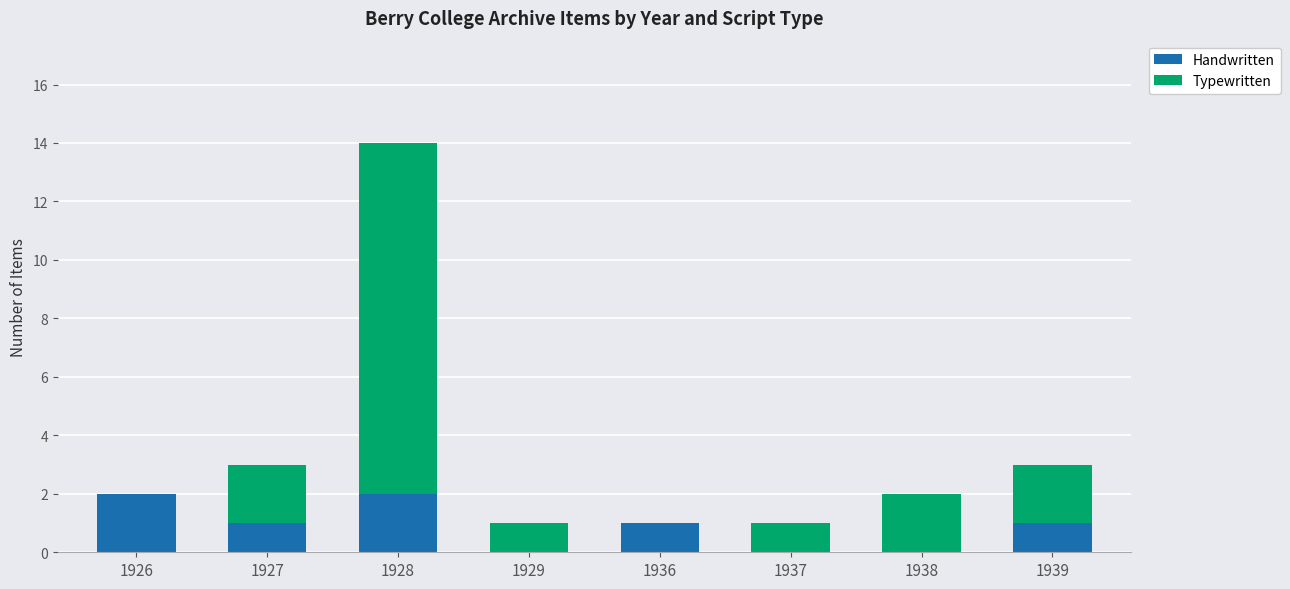

Reading left to right, transcribe the values for Handwritten.

1926=2	1927=1	1928=2	1929=0	1936=1	1937=0	1938=0	1939=1